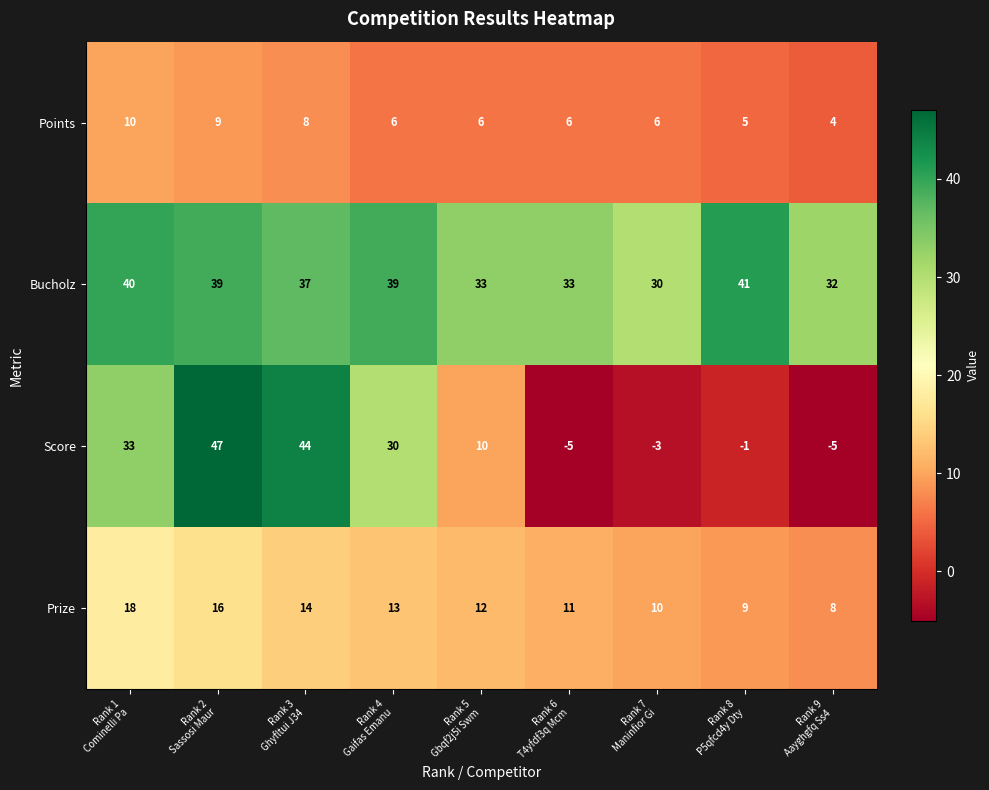

Count the Points values in the range 6 to 8.

5